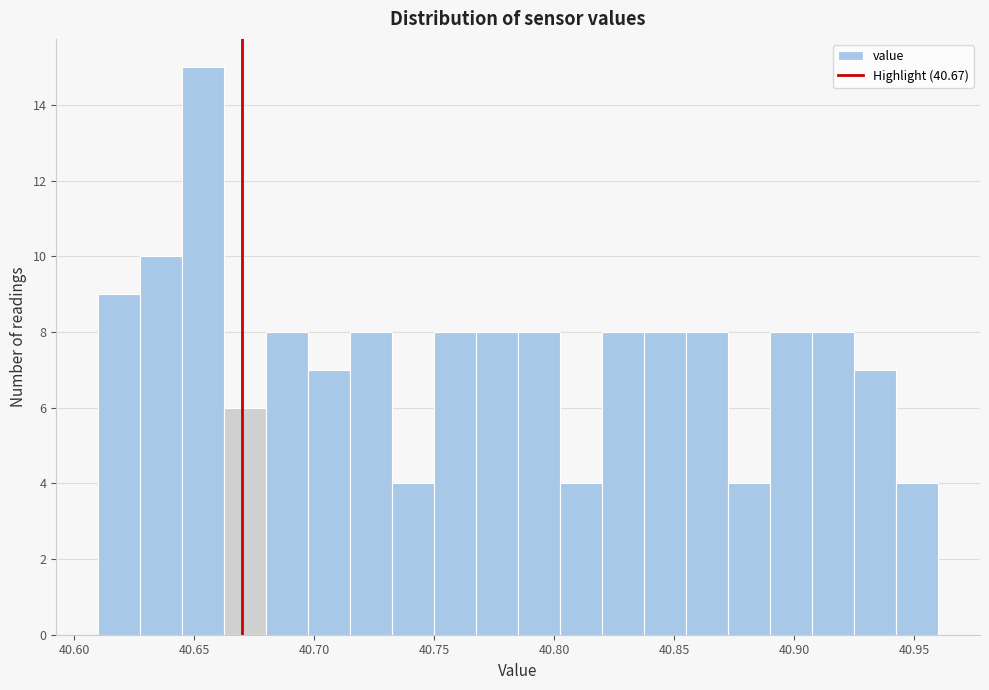

Read against the x-axis, roughly where is the centre of the tallest bar?

40.655